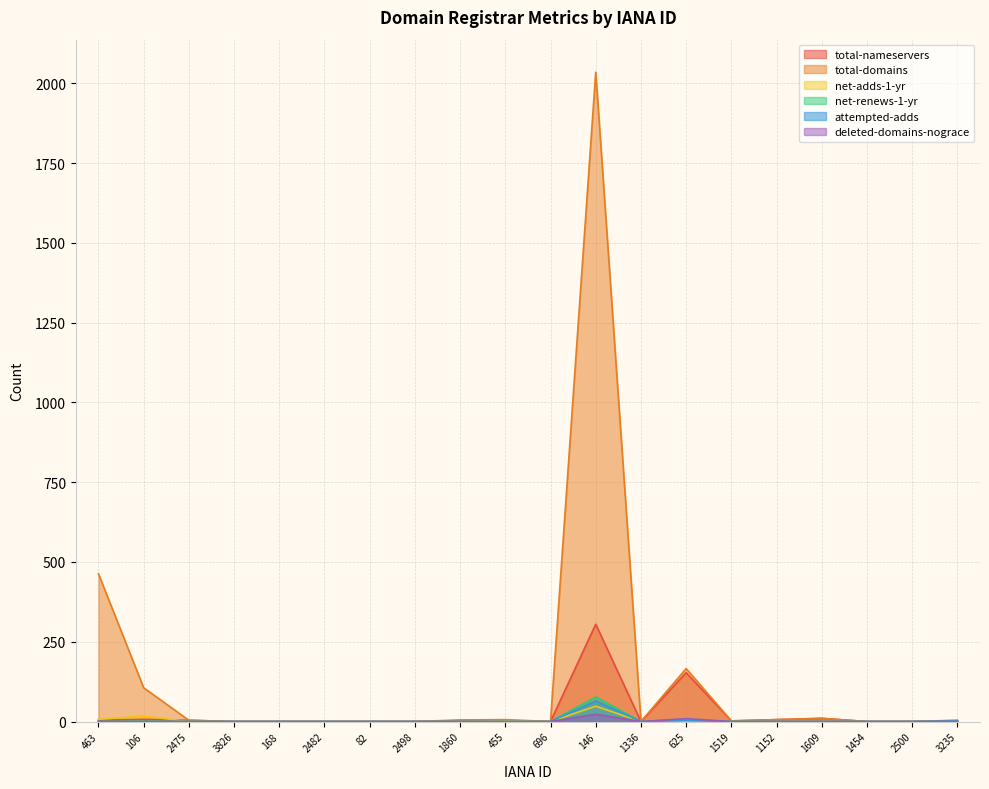

List the series in order of their peak value, highest first.

total-domains, total-nameservers, net-renews-1-yr, attempted-adds, net-adds-1-yr, deleted-domains-nograce